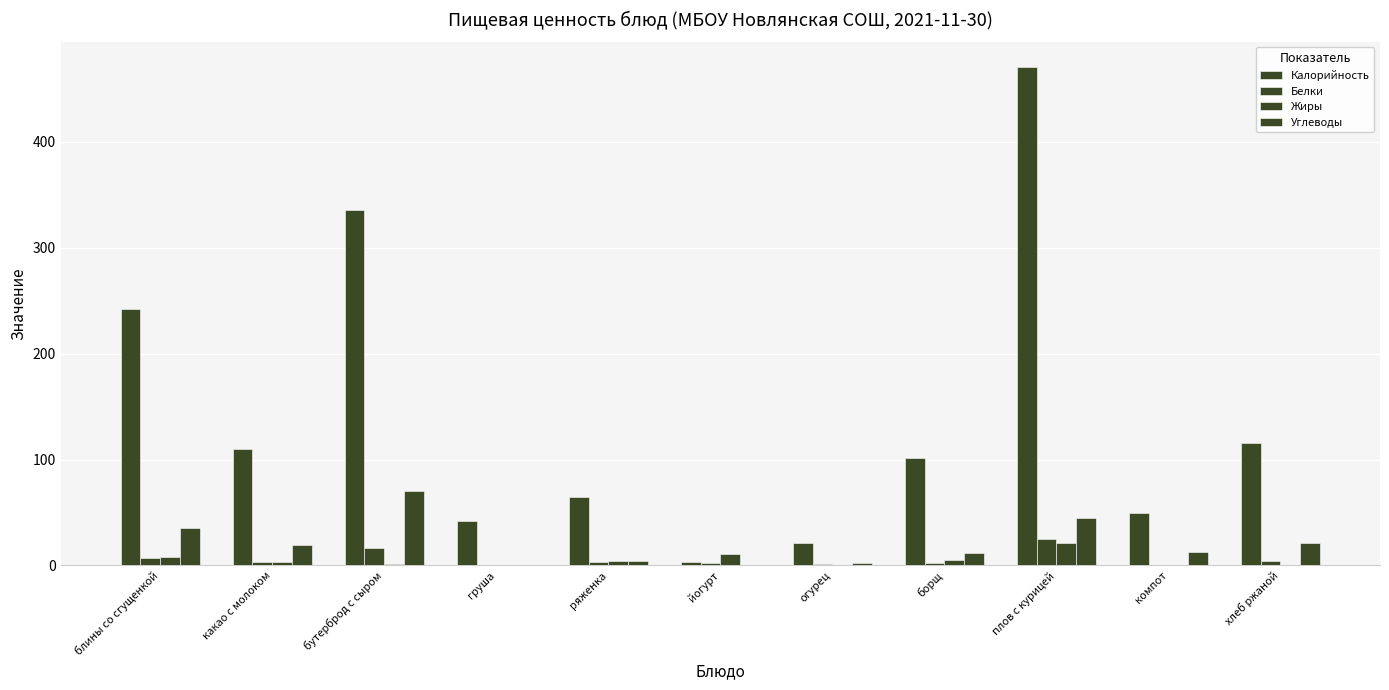

Are the bars horizontal?

No